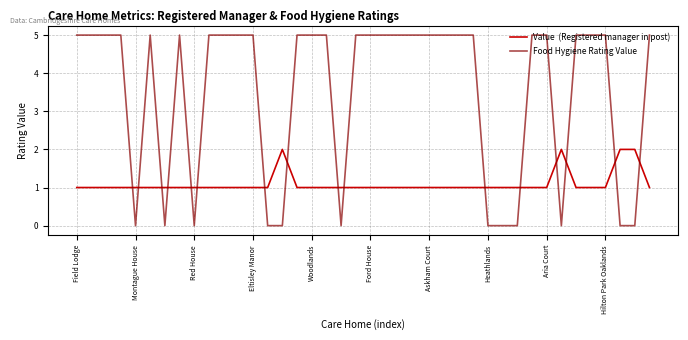

What is the greatest value displayed?

5